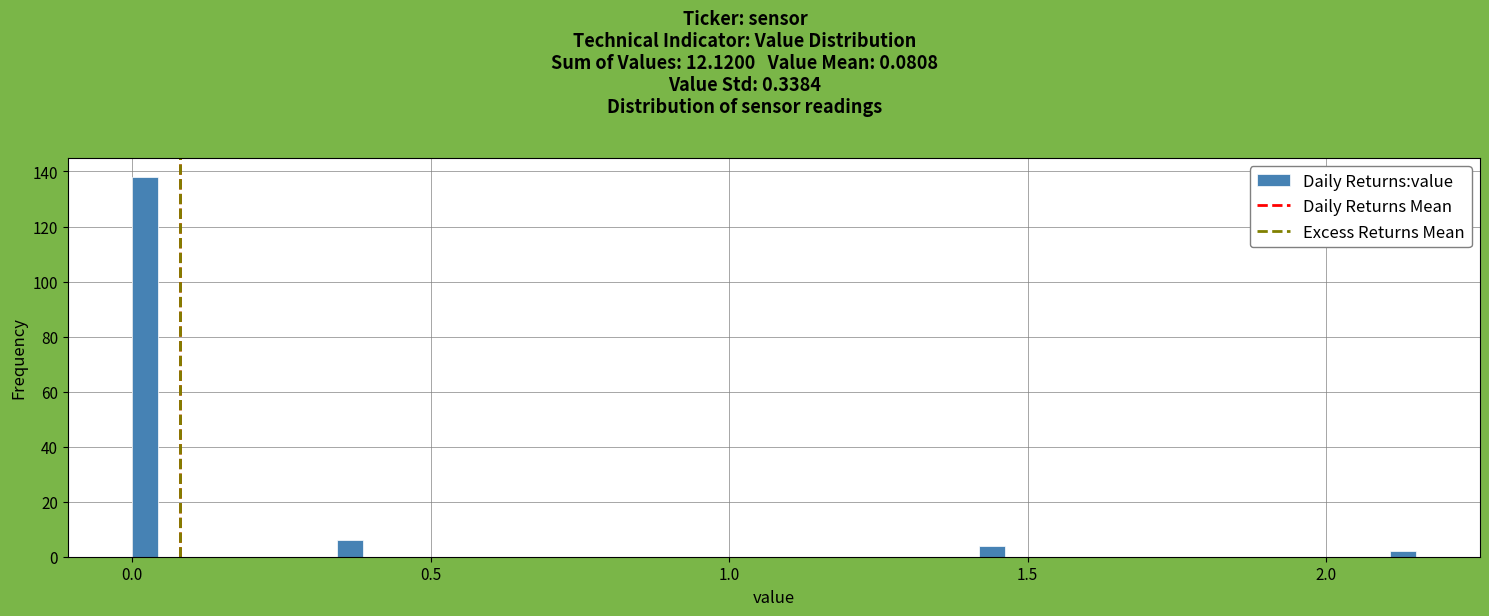

Read against the x-axis, roughly where is the centre of the tallest bar?

0.00